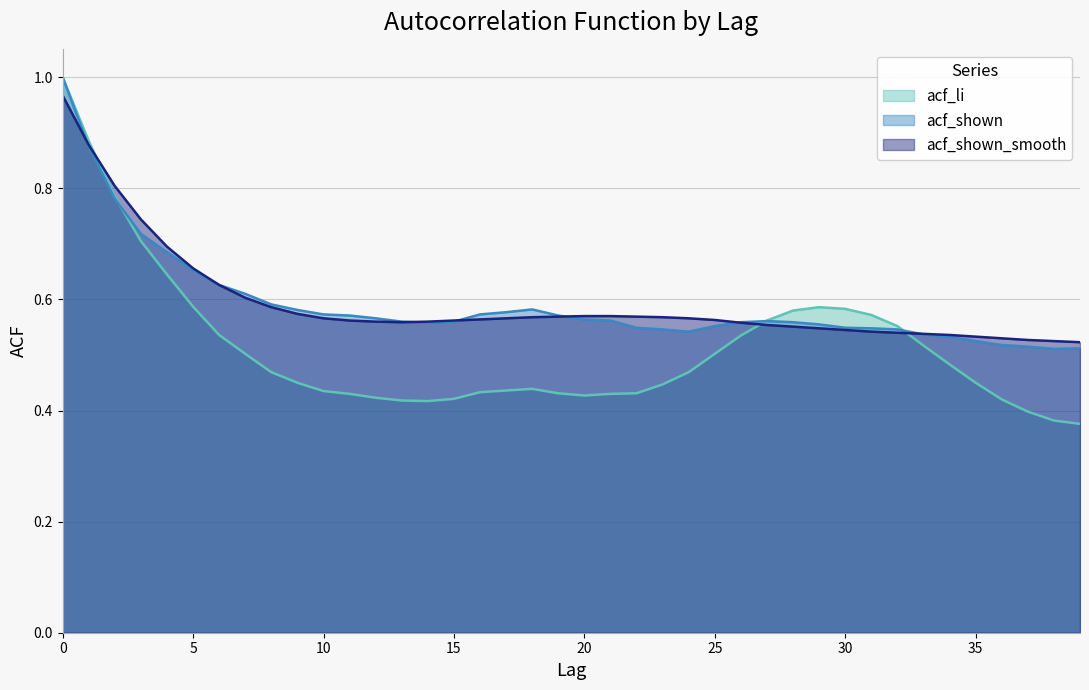

After their last crossing, which series has the higher values: acf_shown or acf_li?

acf_shown